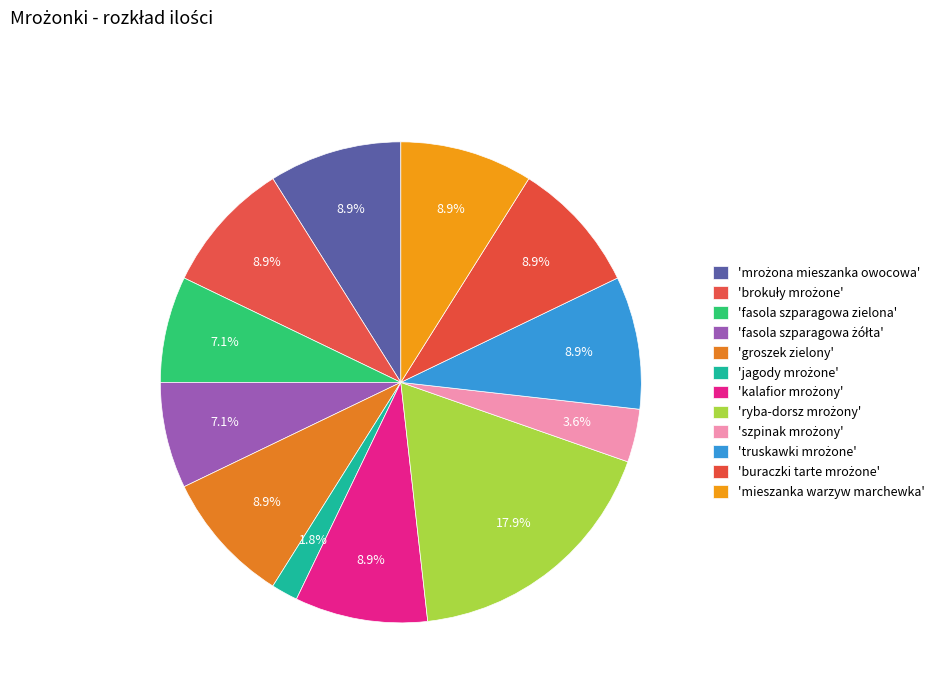

How many slices are in this pie chart?

12